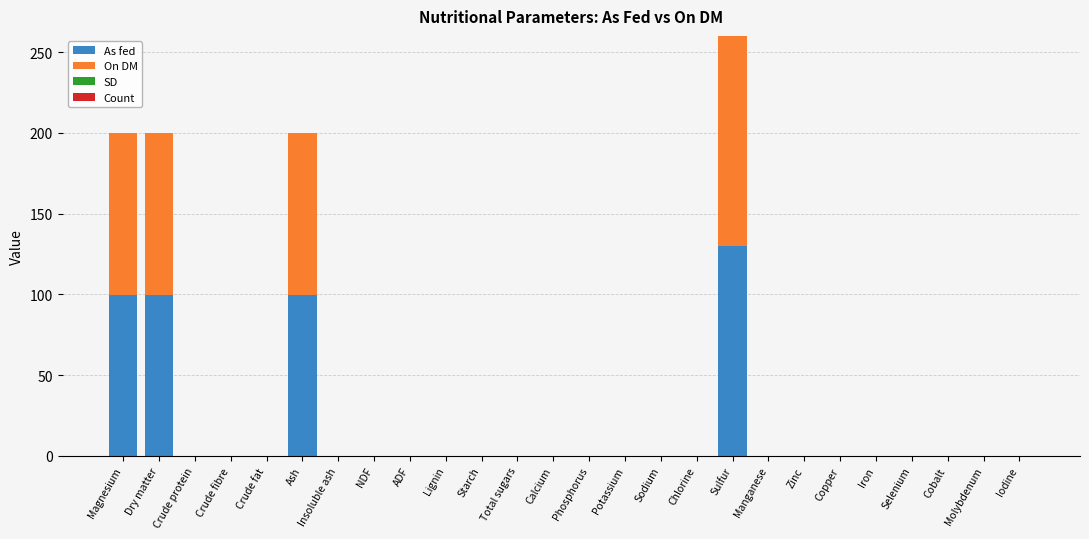

What is the sum of all As fed values?

429.7